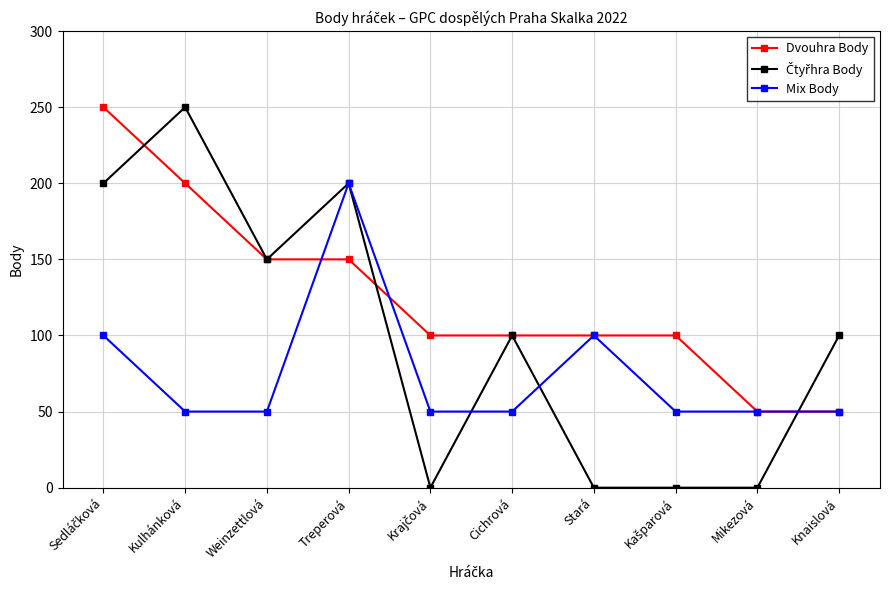

At how many categories does at least one series exceed 118?

4